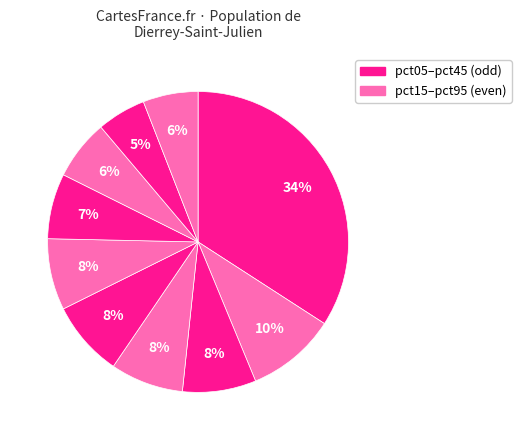

How many segments does this pie chart have?

10